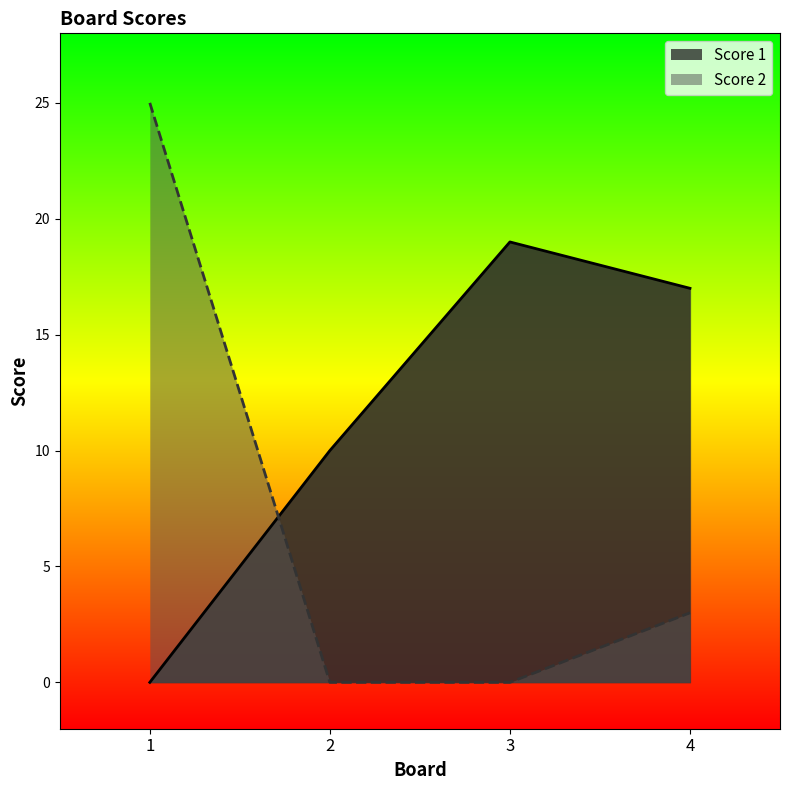

Rank the series at 1 from lowest to highest value.

Score 1, Score 2